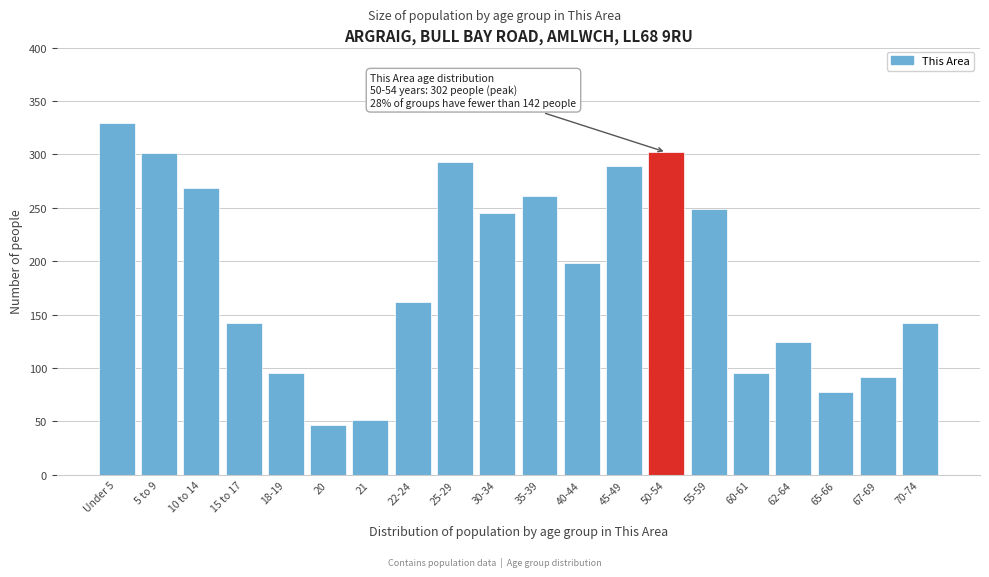

What is the change in value from 22-24 to 25-29?

+131